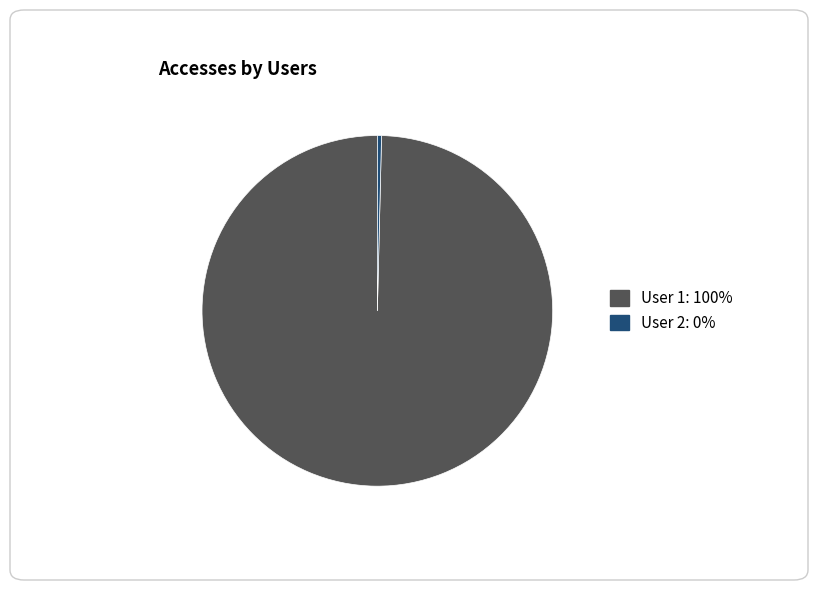

The User 2: 0% slice represents 8% of the pie. True or false?

False